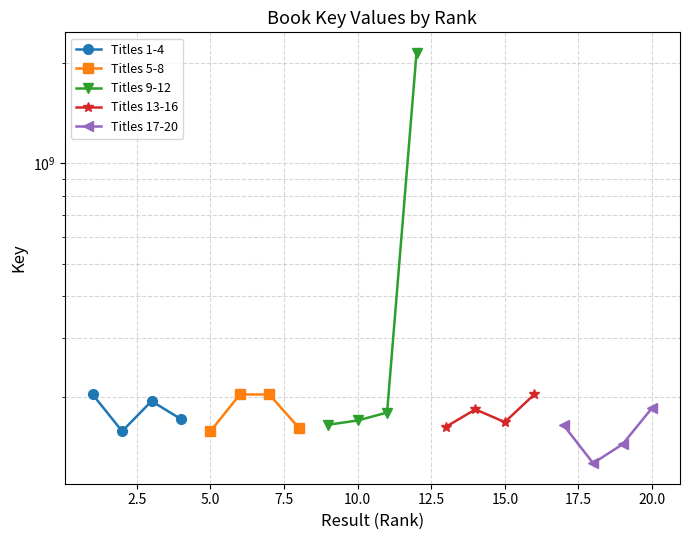

Does the chart have visible grid lines?

Yes